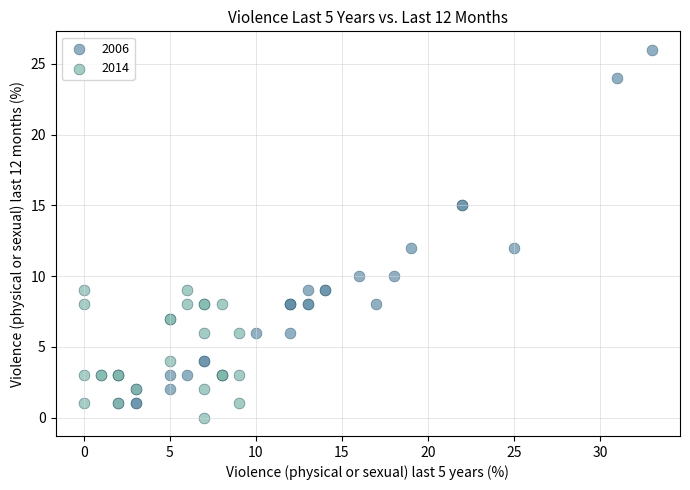

Which series contains the lowest Y value?

2014